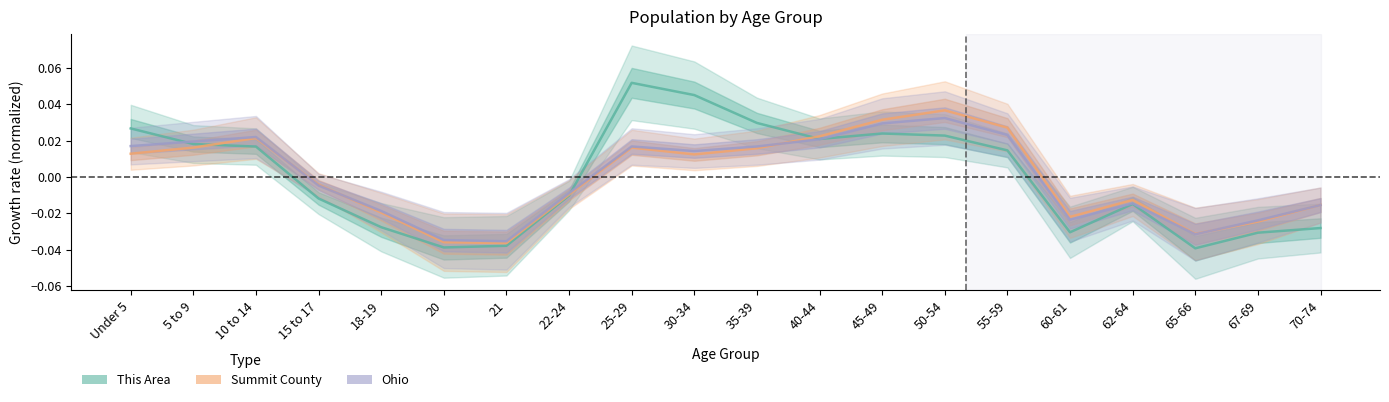

Rank the series at 30-34 from lowest to highest value.

Summit County, Ohio, This Area